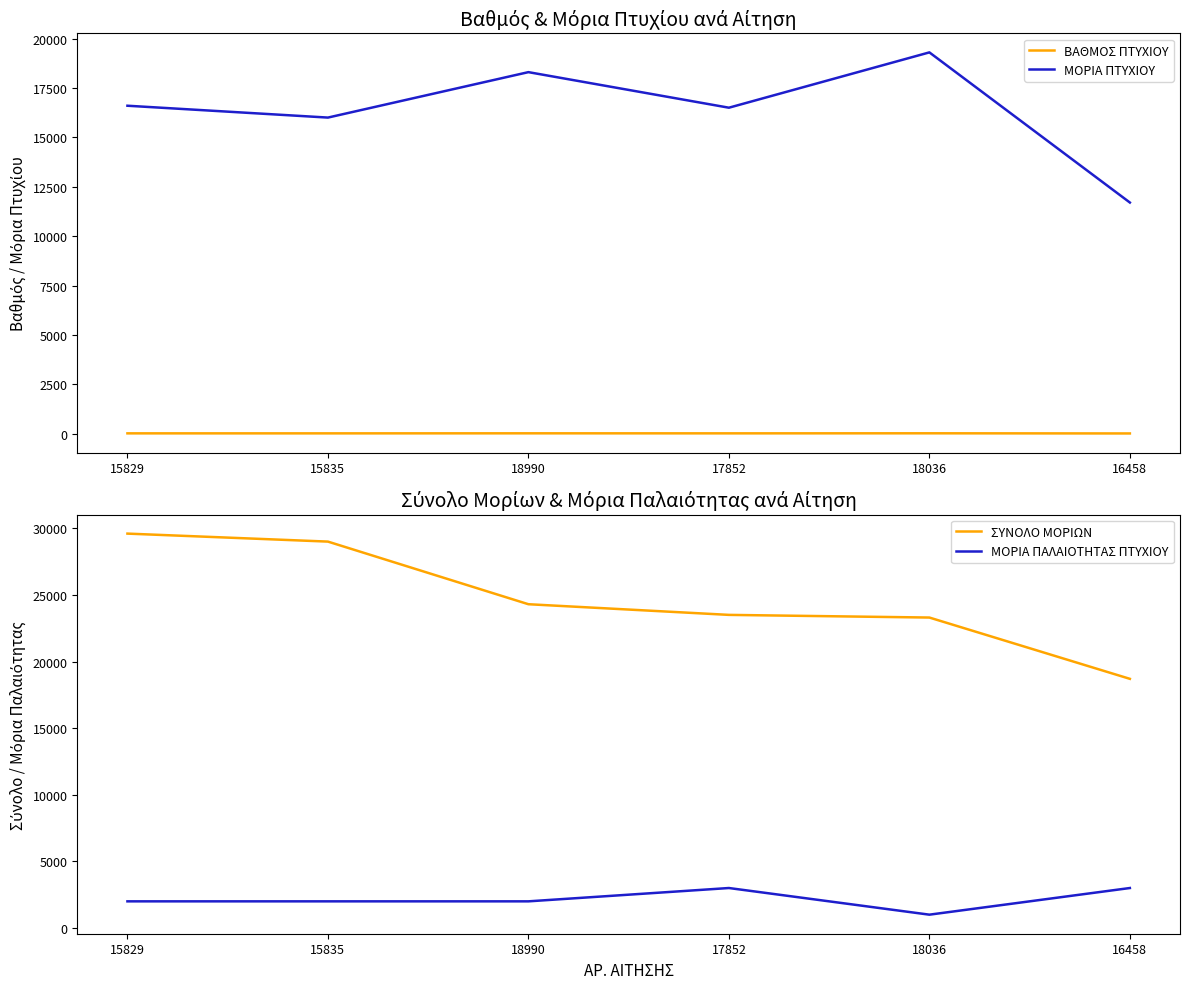

True or false: ΜΟΡΙΑ ΠΑΛΑΙΟΤΗΤΑΣ ΠΤΥΧΙΟΥ and ΜΟΡΙΑ ΠΤΥΧΙΟΥ intersect in this chart.

False